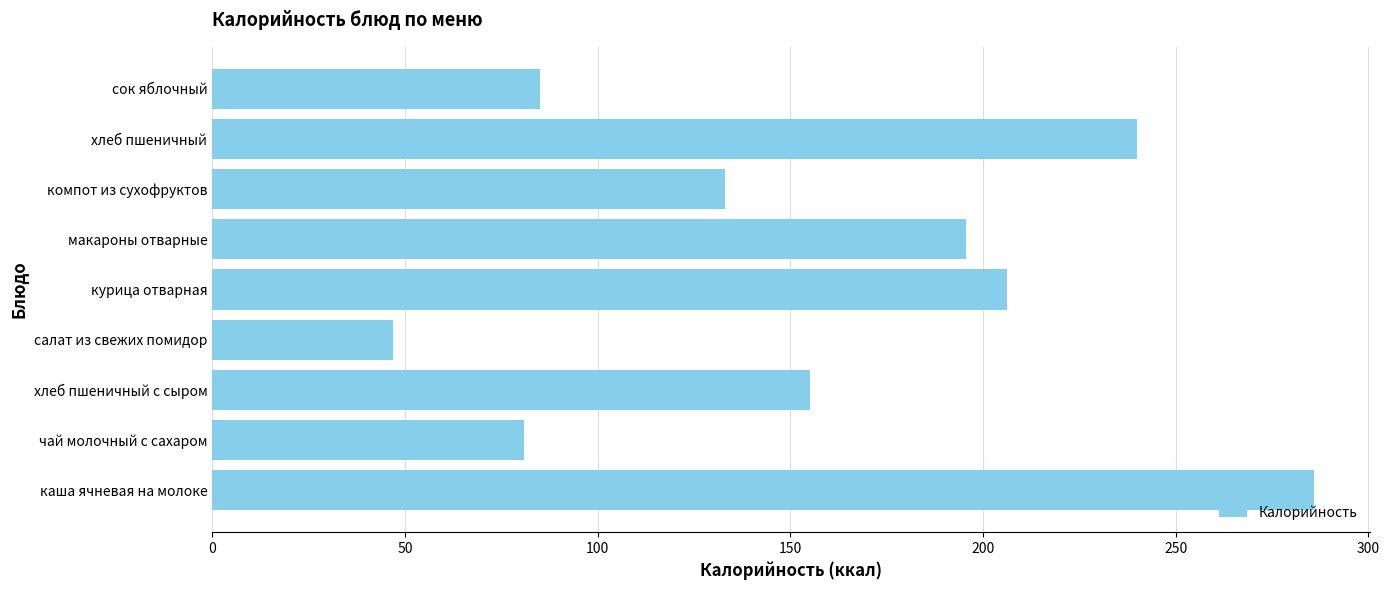

True or false: the data shows 47.0 at салат из свежих помидор.

True